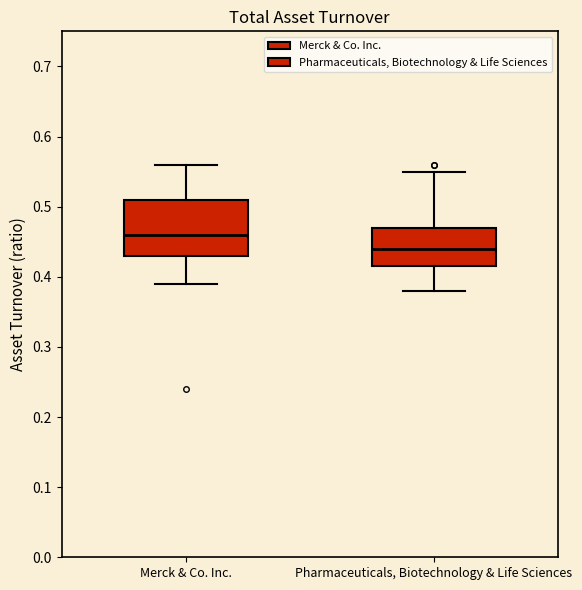

Where does the median line of the box for Merck & Co. Inc. sit on the y-axis? The values are not printed on the chart, so give them approximately, as read against the axis.

0.46